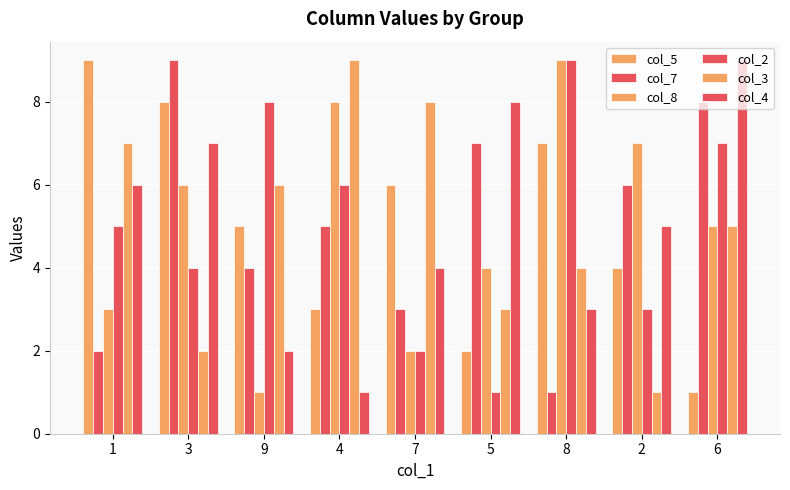

The col_7 series shows 10 at 2. True or false?

False